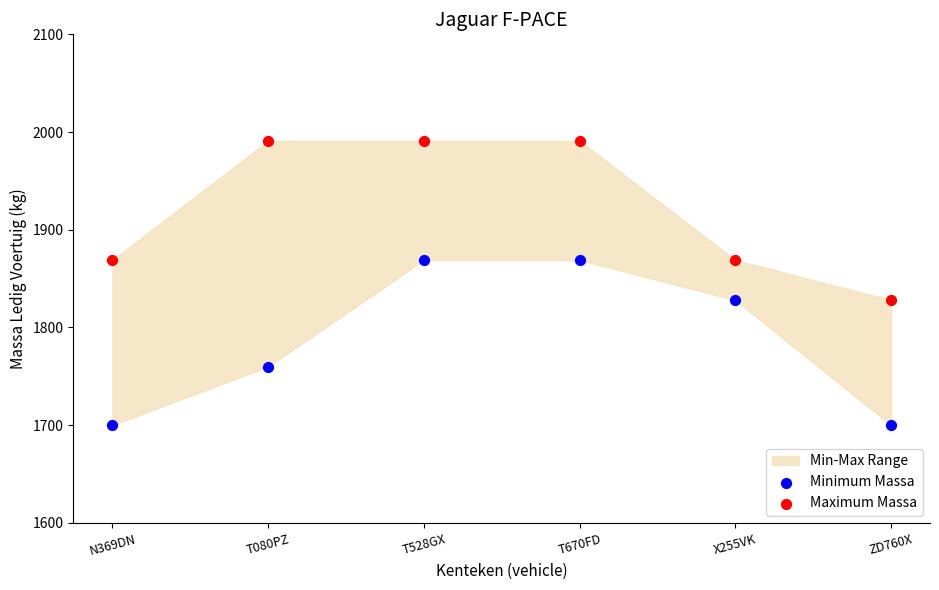

Which series reaches the maximum Y coordinate?

Maximum Massa